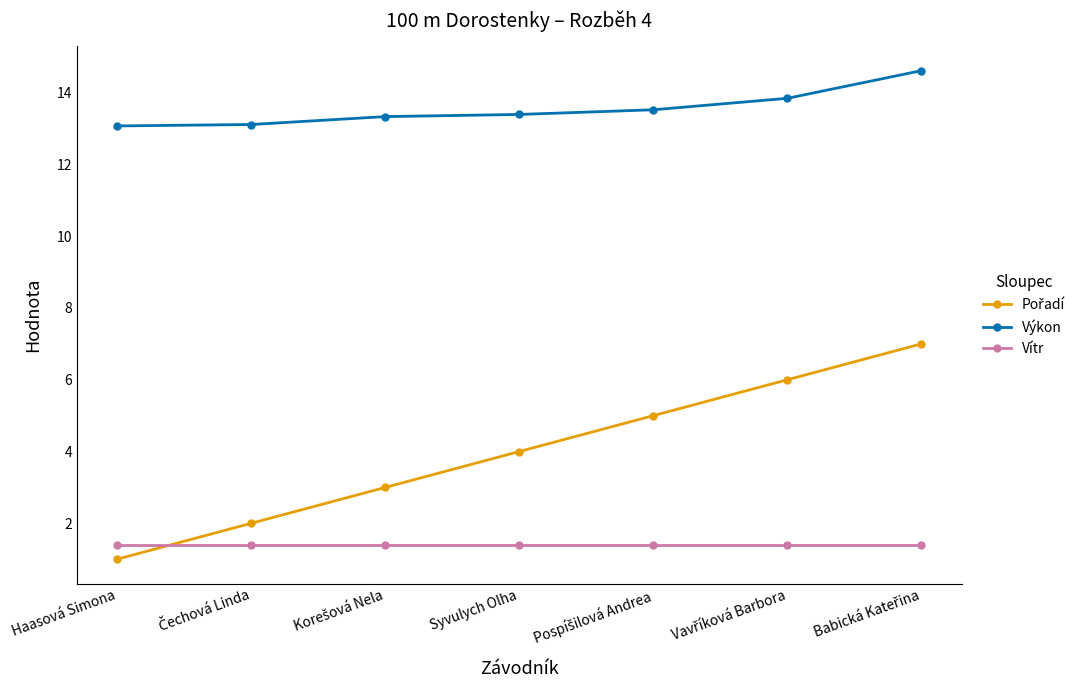

What is the lowest value of the Výkon series?

13.1